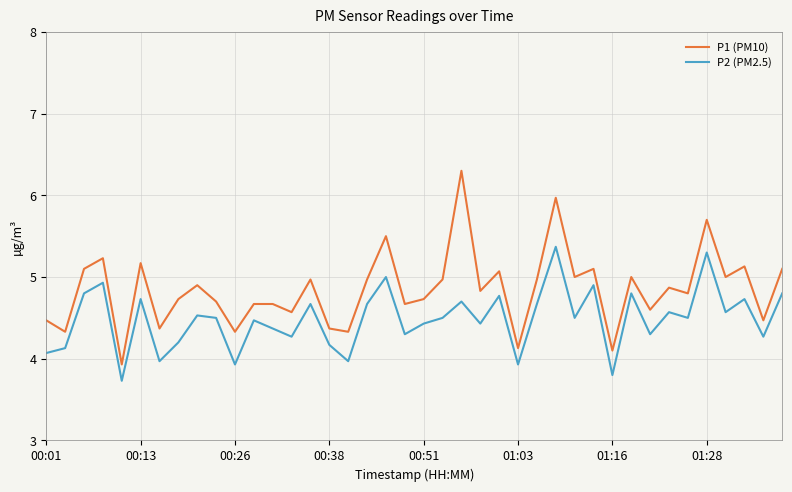

What is the sum of all P1 (PM10) values?

193.8